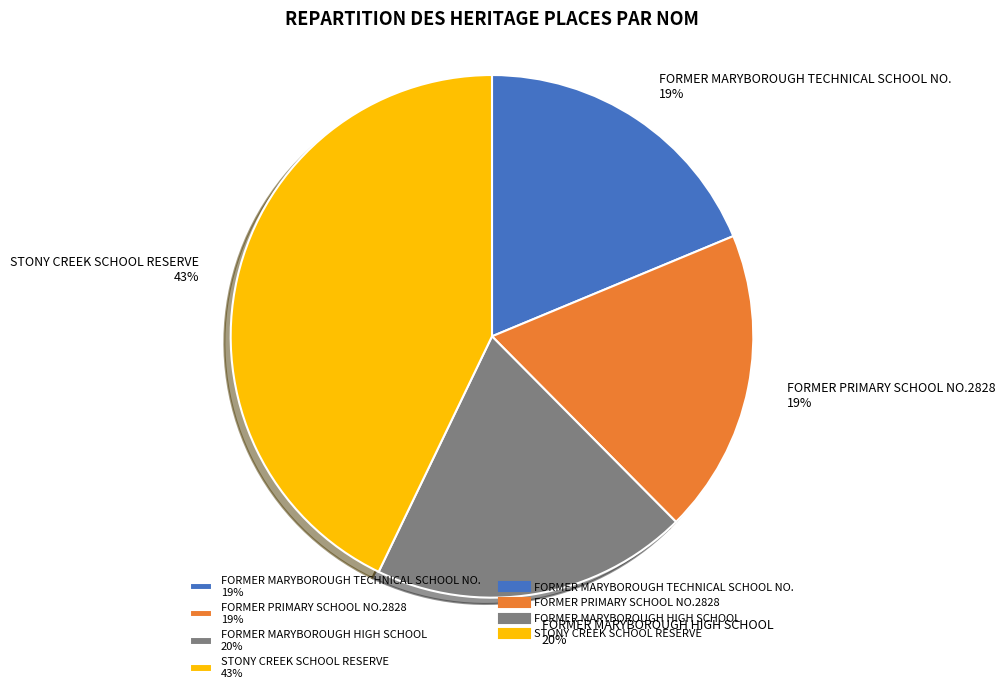

Is it true that STONY CREEK SCHOOL RESERVE is 43% of the pie?

True